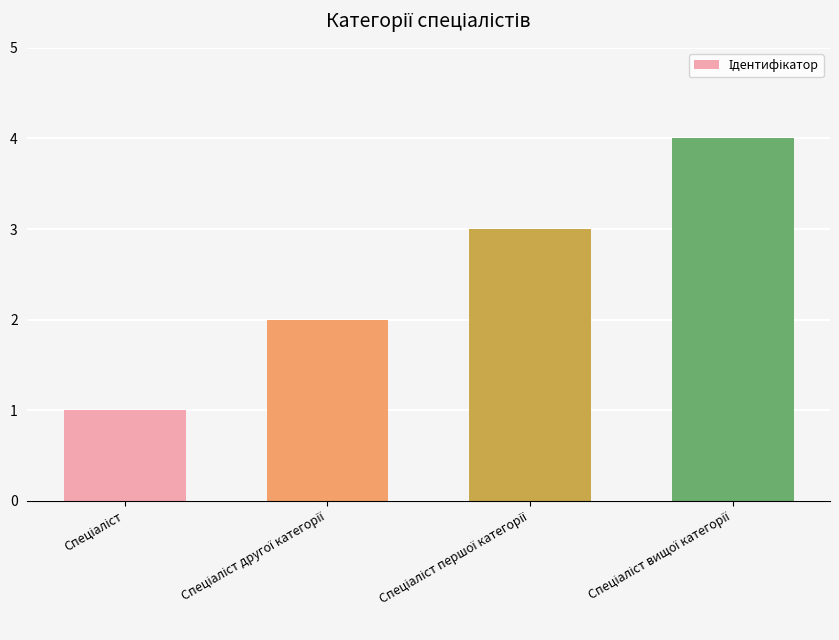

What is the sum of all values?

10